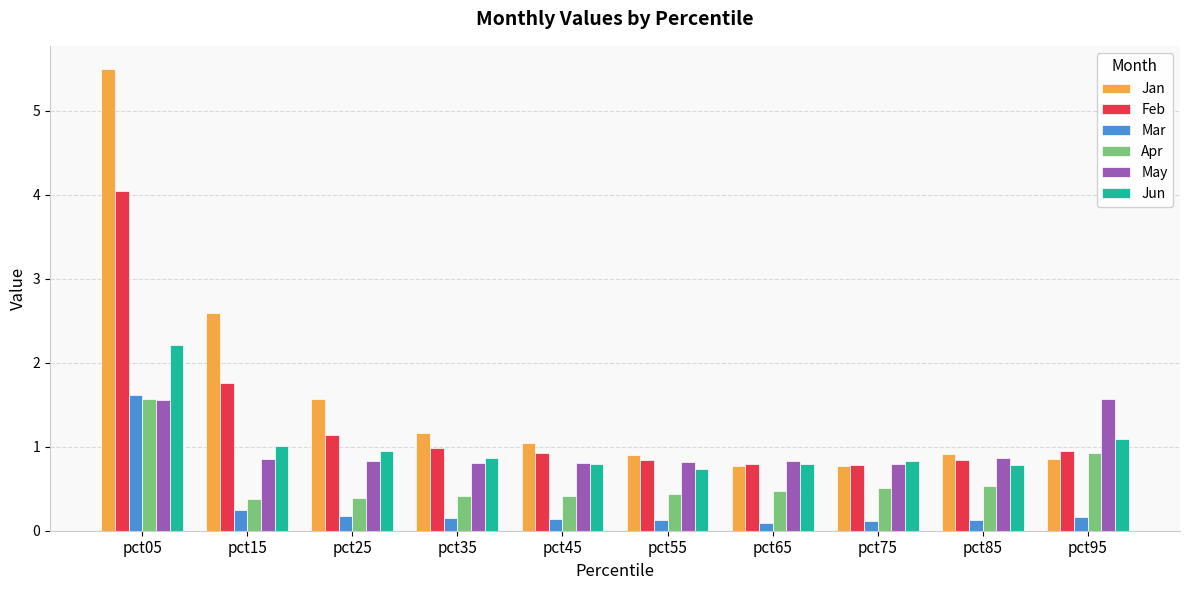

Which series changed the most between pct35 and pct95?

May